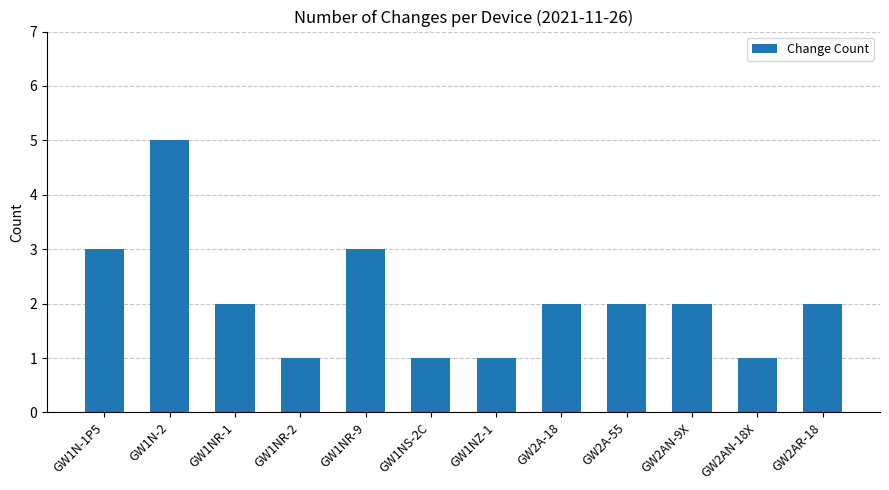

Reading left to right, transcribe all the data shown in this chart.

3	5	2	1	3	1	1	2	2	2	1	2